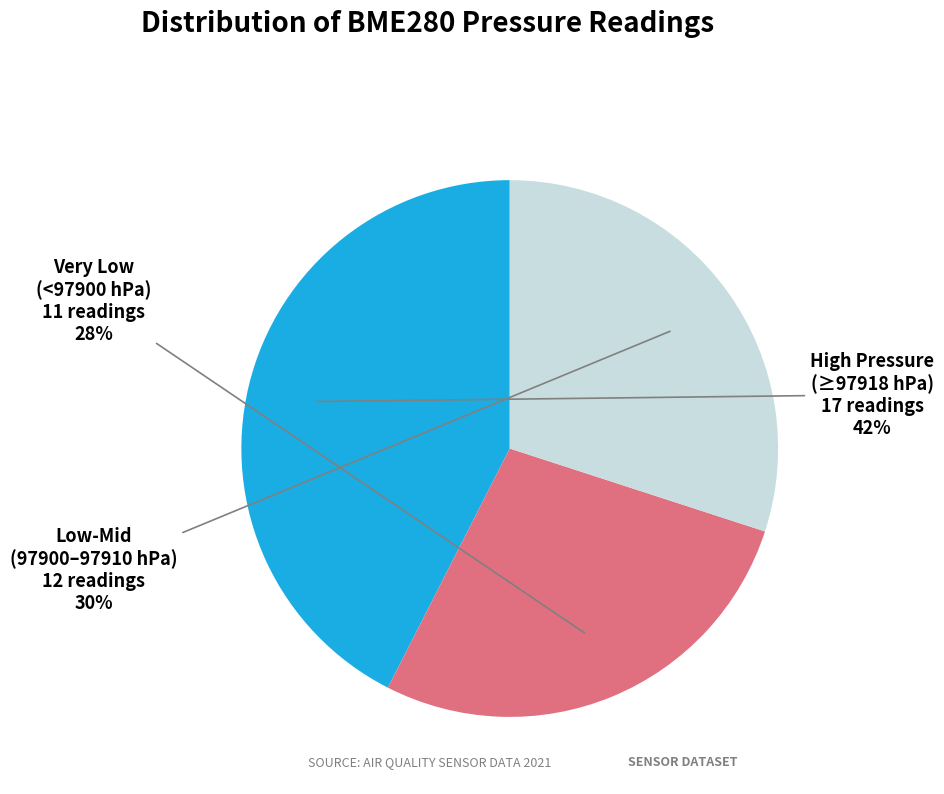

Does any single category account for the majority?

No